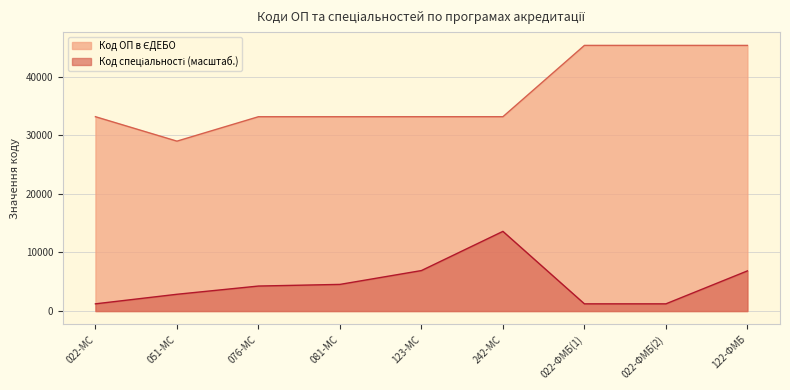

At which category is the sum across all series the highest?

122-ФМБ